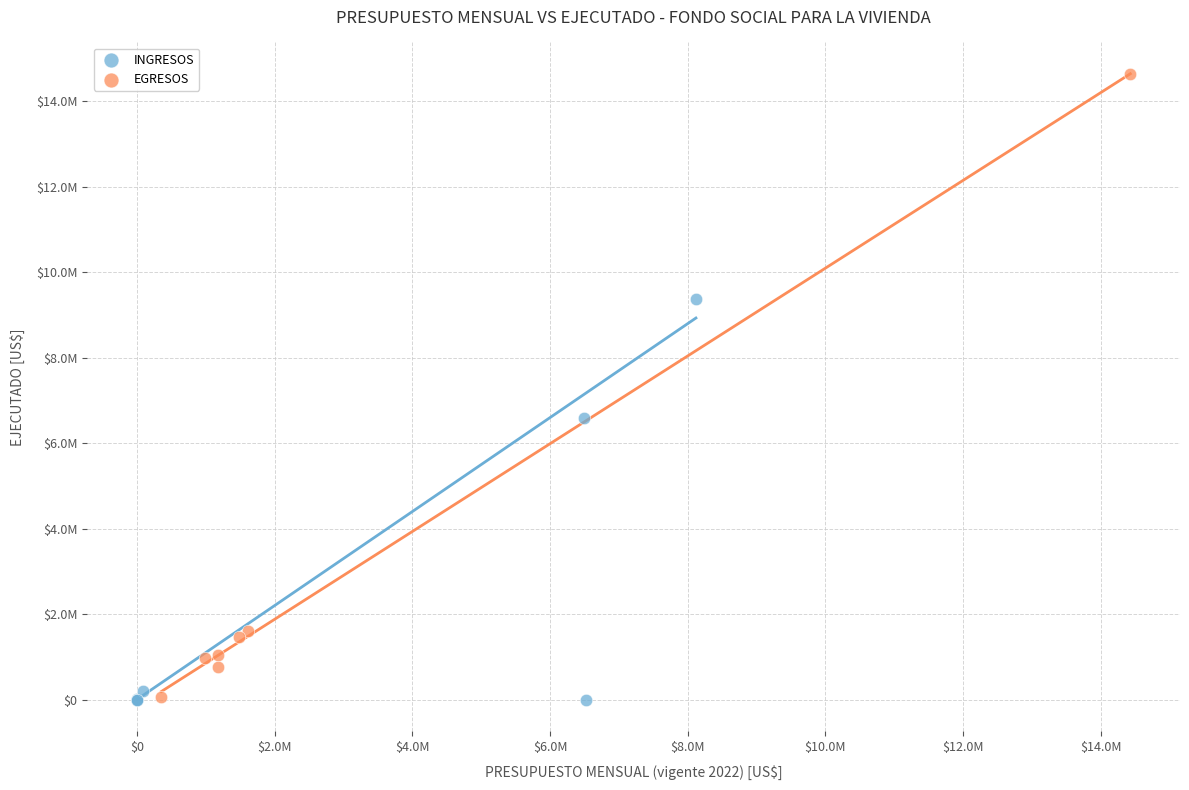

Which series reaches the maximum Y coordinate?

EGRESOS